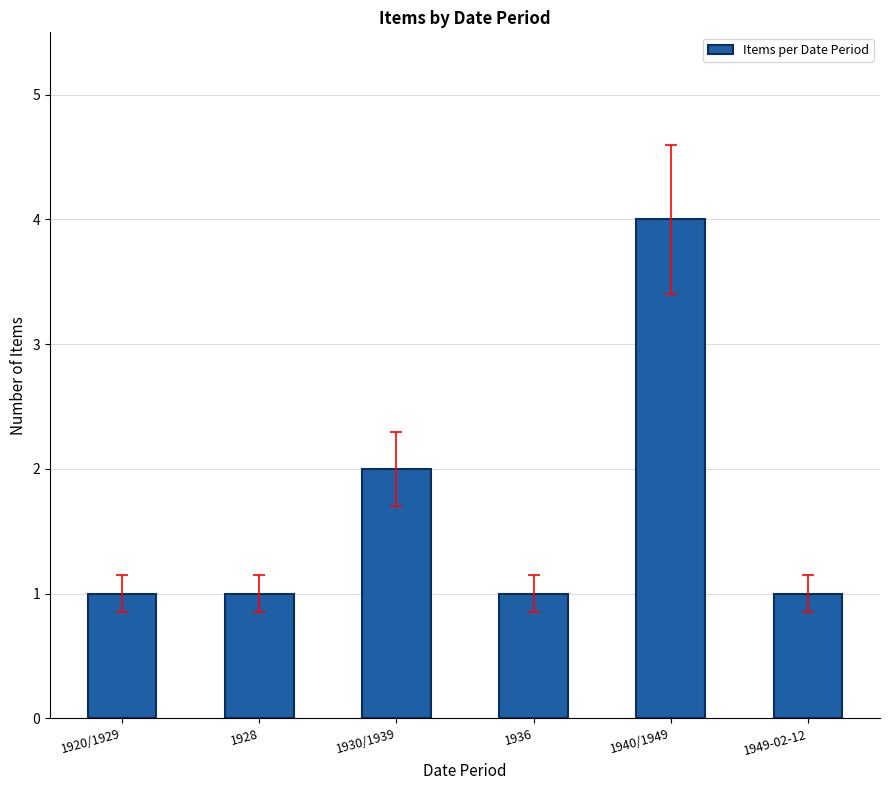

Reading right to left, transcribe all the data shown in this chart.

1949-02-12=1	1940/1949=4	1936=1	1930/1939=2	1928=1	1920/1929=1